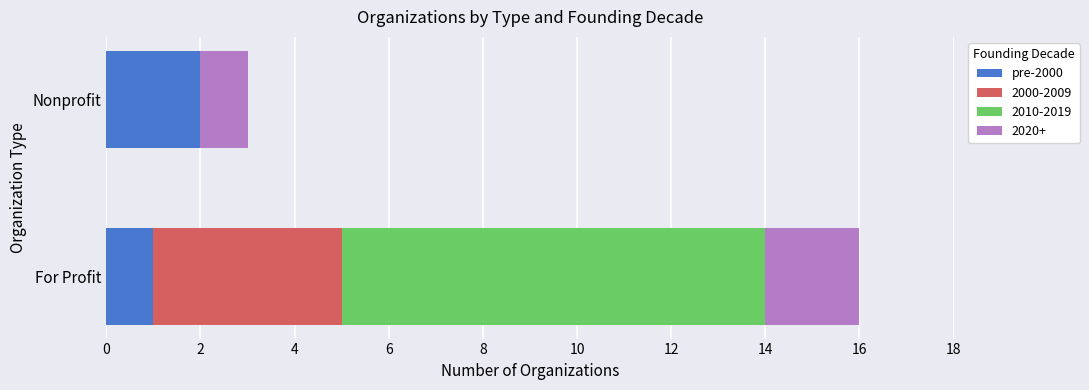

Count the number of data series in this chart.

4